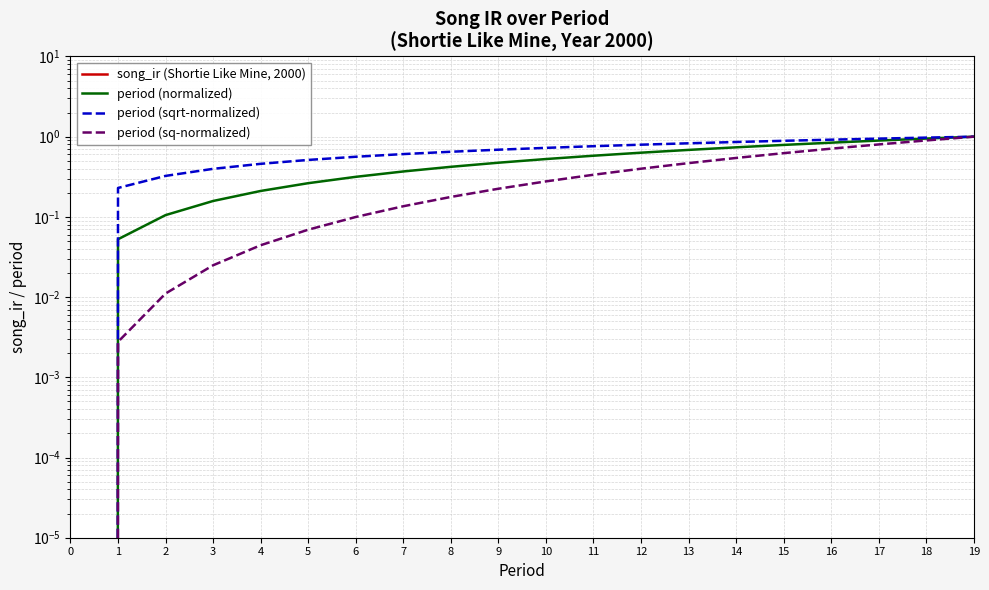

True or false: period (sq-normalized) has more than 0 interior local peaks.

False